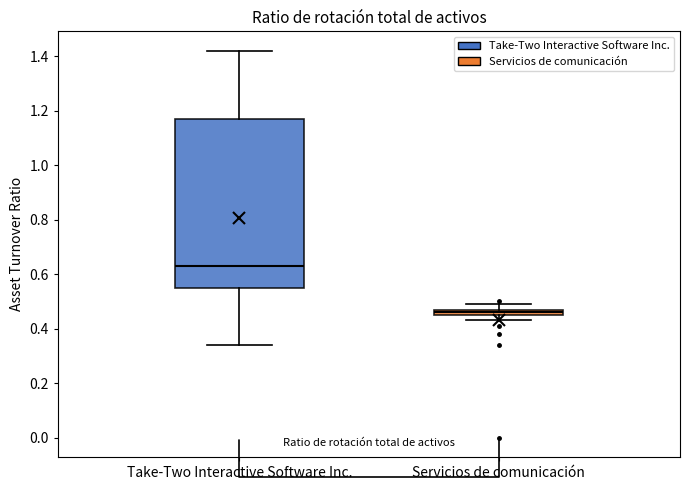

Where is the lower edge of the box for Take-Two Interactive Software Inc. on the y-axis? The values are not printed on the chart, so give them approximately, as read against the axis.

0.56